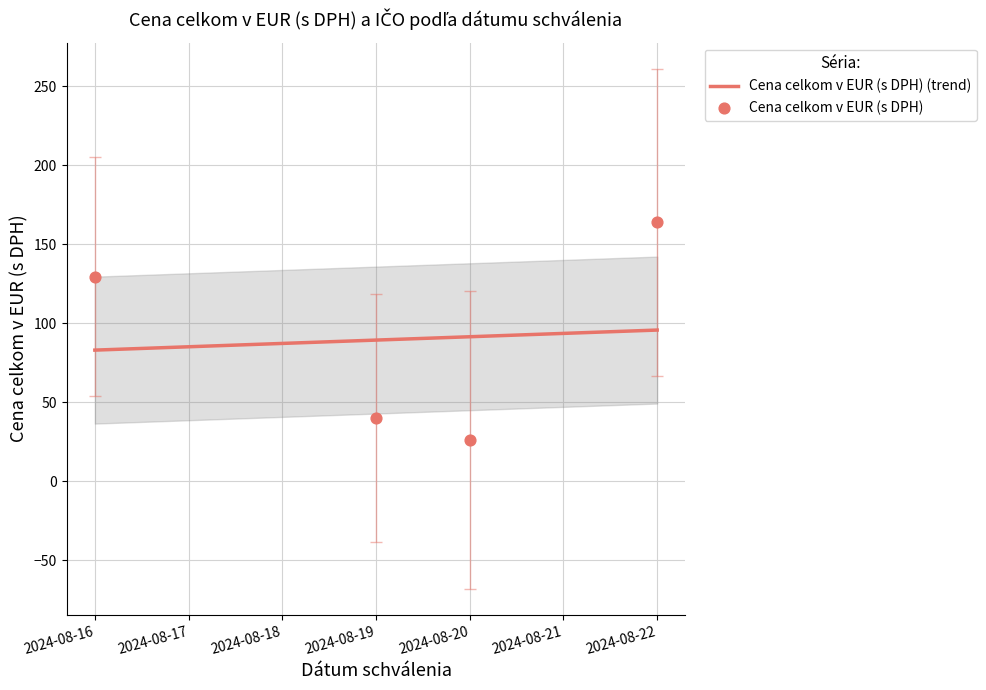

What is the change in value from 2024-08-19 to 2024-08-22?

+124.0